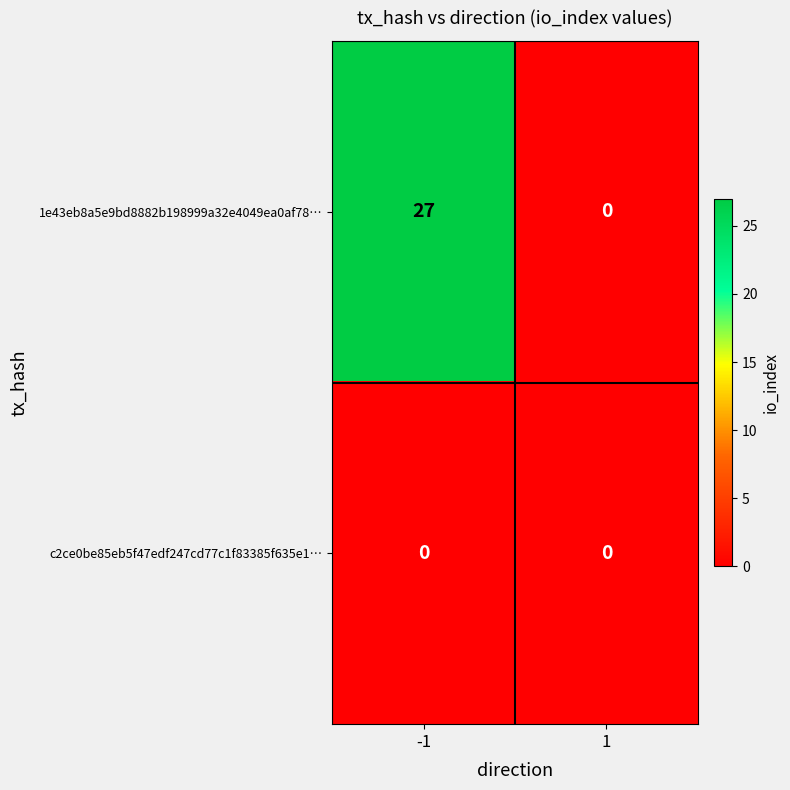

Between -1 and 1, which series saw the biggest shift?

1e43eb8a5e9bd8882b198999a32e4049ea0af78…